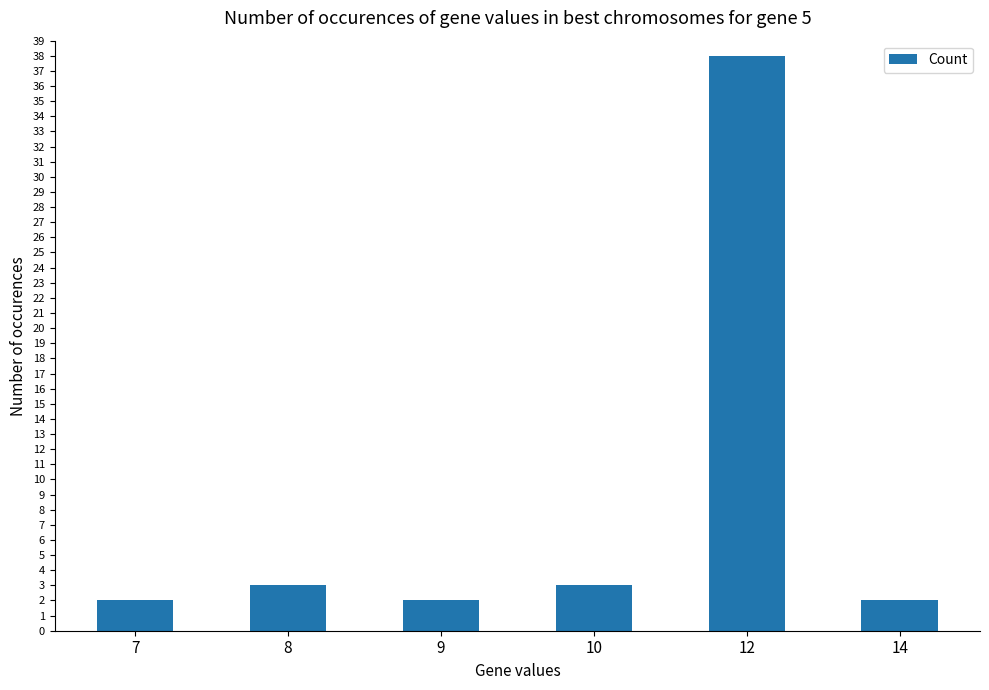

Reading right to left, what are all the values shown in this chart?

14=2	12=38	10=3	9=2	8=3	7=2